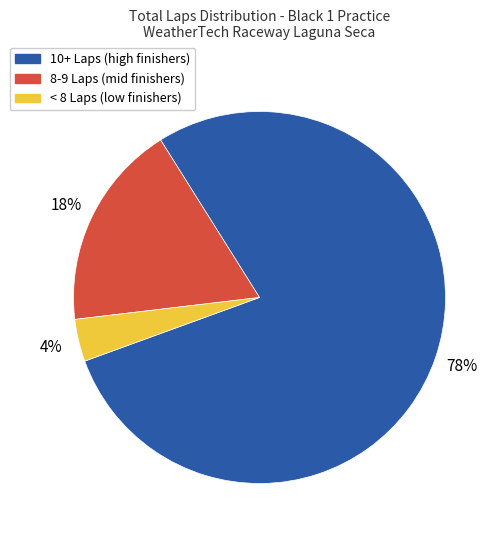

To the nearest percent, what is the average slice percentage?

33%